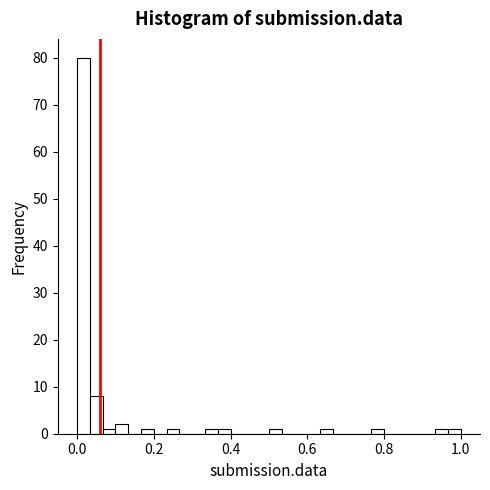

Around what value on the x-axis is the tallest bar? Give the approximate position of its centre, as read against the axis.

0.02